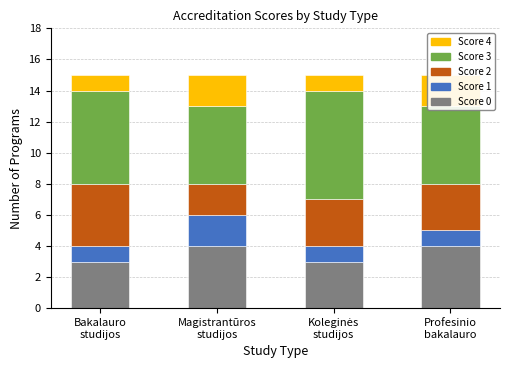

Where is Score 0 nearest to the value 3?

Bakalauro
studijos